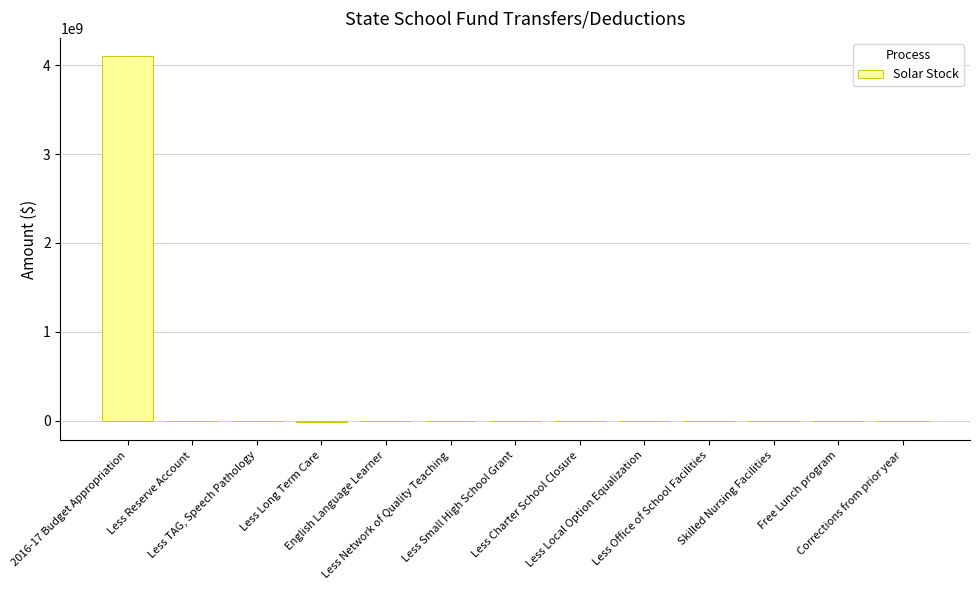

What is the sum of all values?

4068844508.2